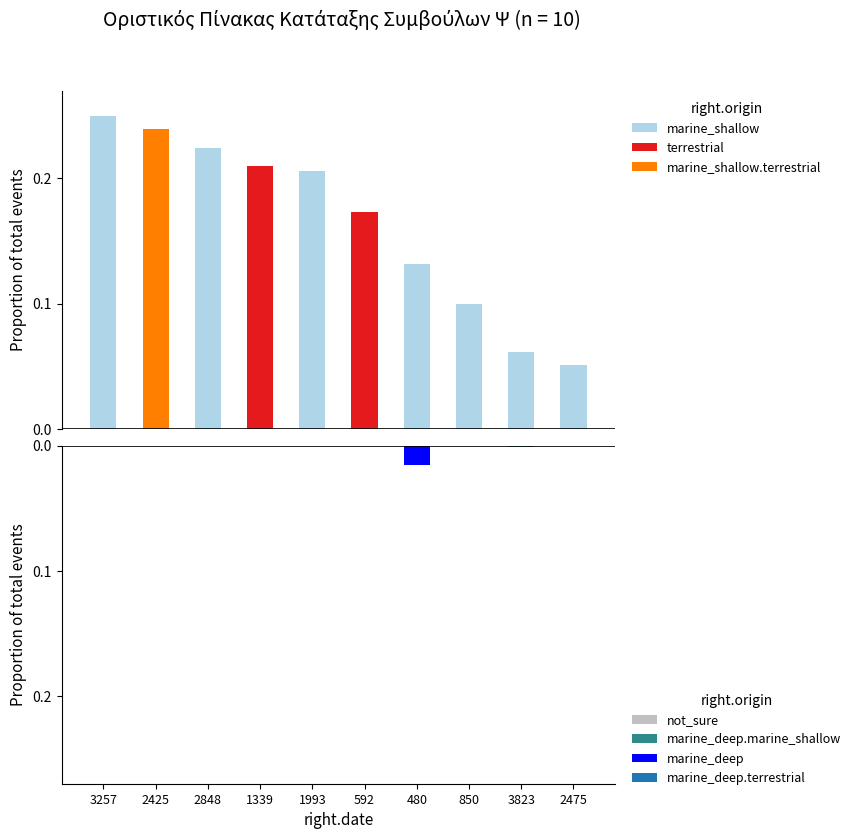

What are all the series names shown in the legend?

marine_shallow, terrestrial, marine_shallow.terrestrial, not_sure, marine_deep.marine_shallow, marine_deep